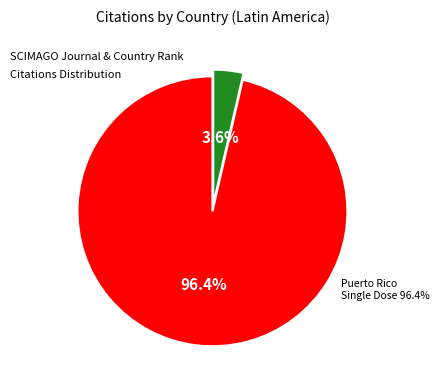

Do Cuba and Puerto Rico together represent more than half of the pie?

Yes